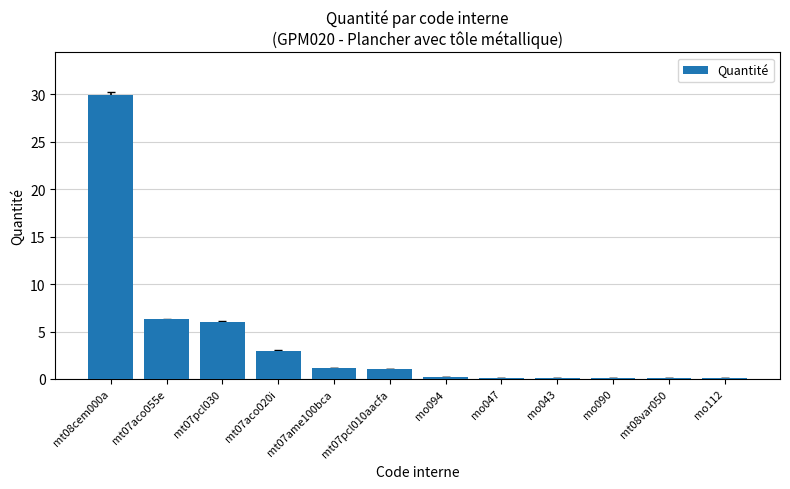

What is the ratio of the value at mo112 to the value at mt07ame100bca?

0.1